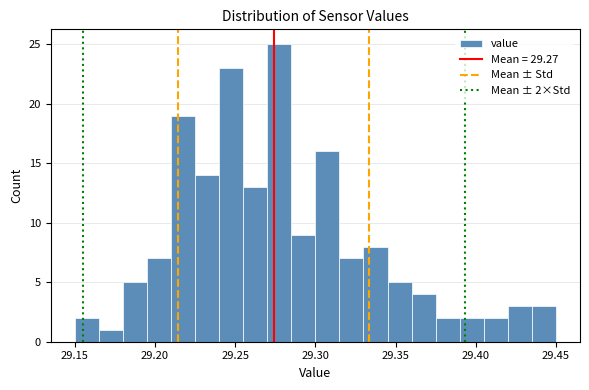

Around what value on the x-axis is the tallest bar? Give the approximate position of its centre, as read against the axis.

29.280